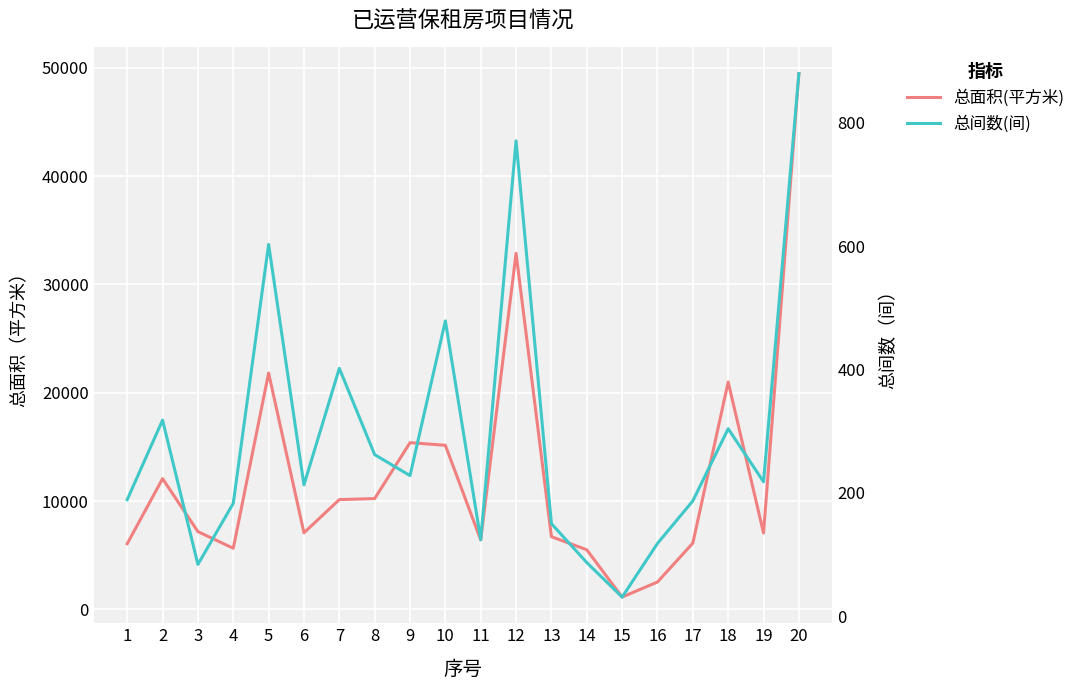

Reading right to left, extract all data points from this chart.

总面积(平方米): 20=49467.2	19=7061.2	18=20997.1	17=6123.0	16=2534.9	15=1144.0	14=5510.5	13=6717.6	12=32882.0	11=6417.0	10=15157.0	9=15398.9	8=10236.1	7=10142.0	6=7079.0	5=21825.4	4=5649.5	3=7186.9	2=12075.0	1=6068.7
总间数(间): 20=880.0	19=218.0	18=304.0	17=187.0	16=118.0	15=31.0	14=87.0	13=150.0	12=771.0	11=124.0	10=479.0	9=228.0	8=262.0	7=402.0	6=213.0	5=603.0	4=183.0	3=84.0	2=318.0	1=189.0